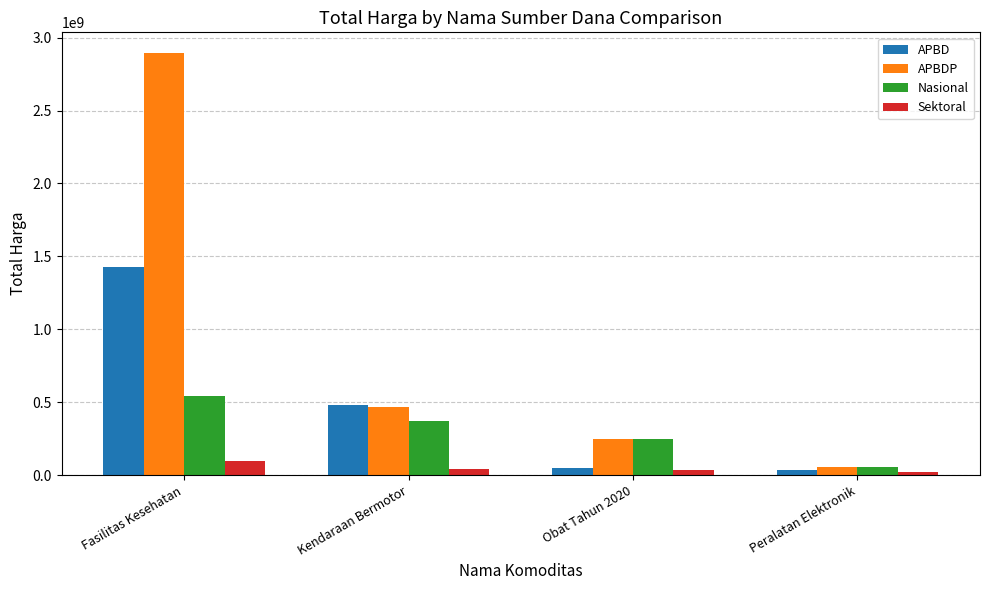

How many series are shown in this chart?

4